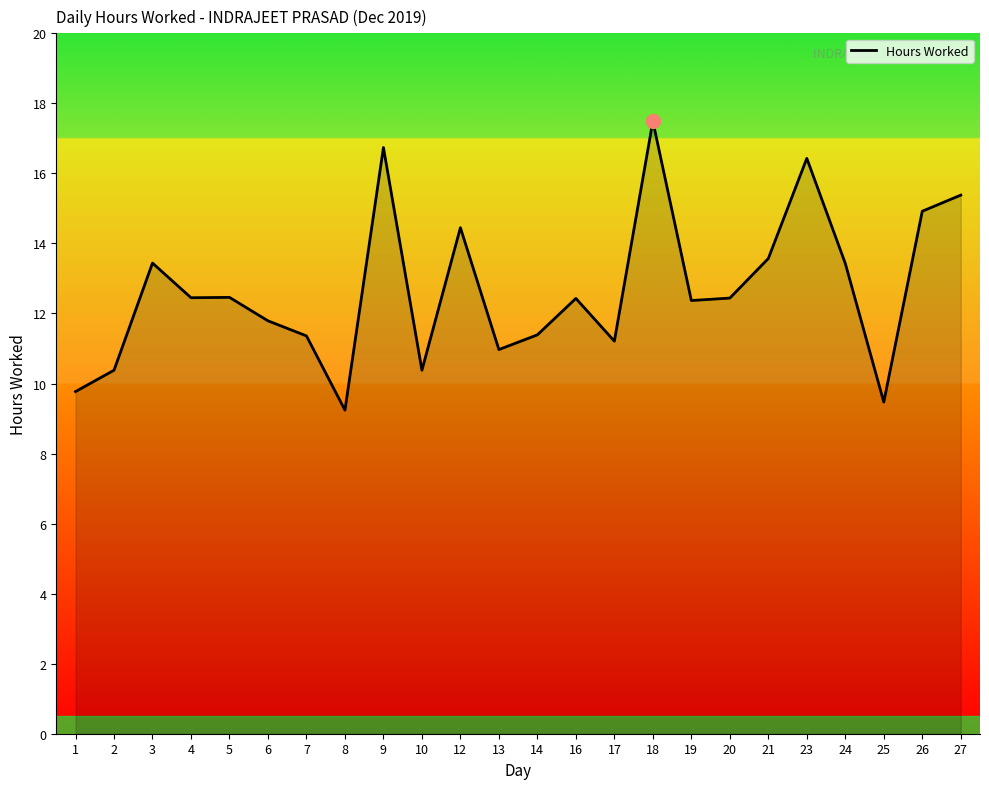

At which label does the data first exceed 12?

3